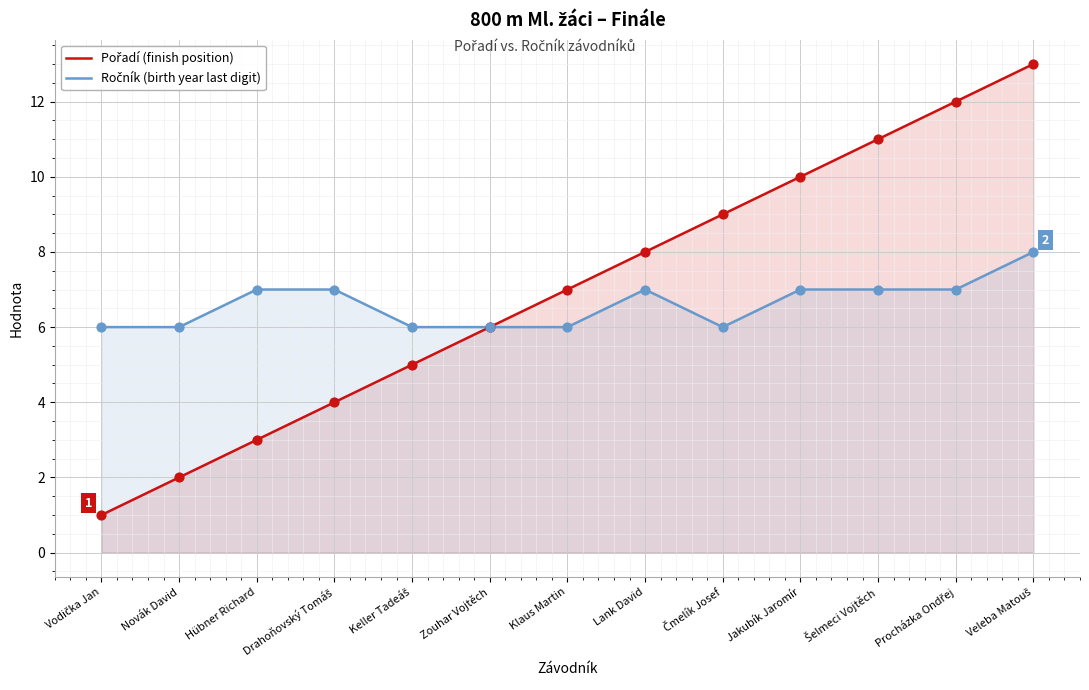

Which series has the widest spread of Y values?

Pořadí (finish position)